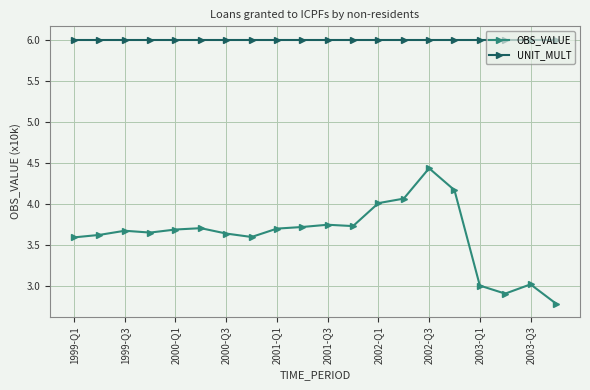

True or false: OBS_VALUE has more than 1 interior local peaks.

True